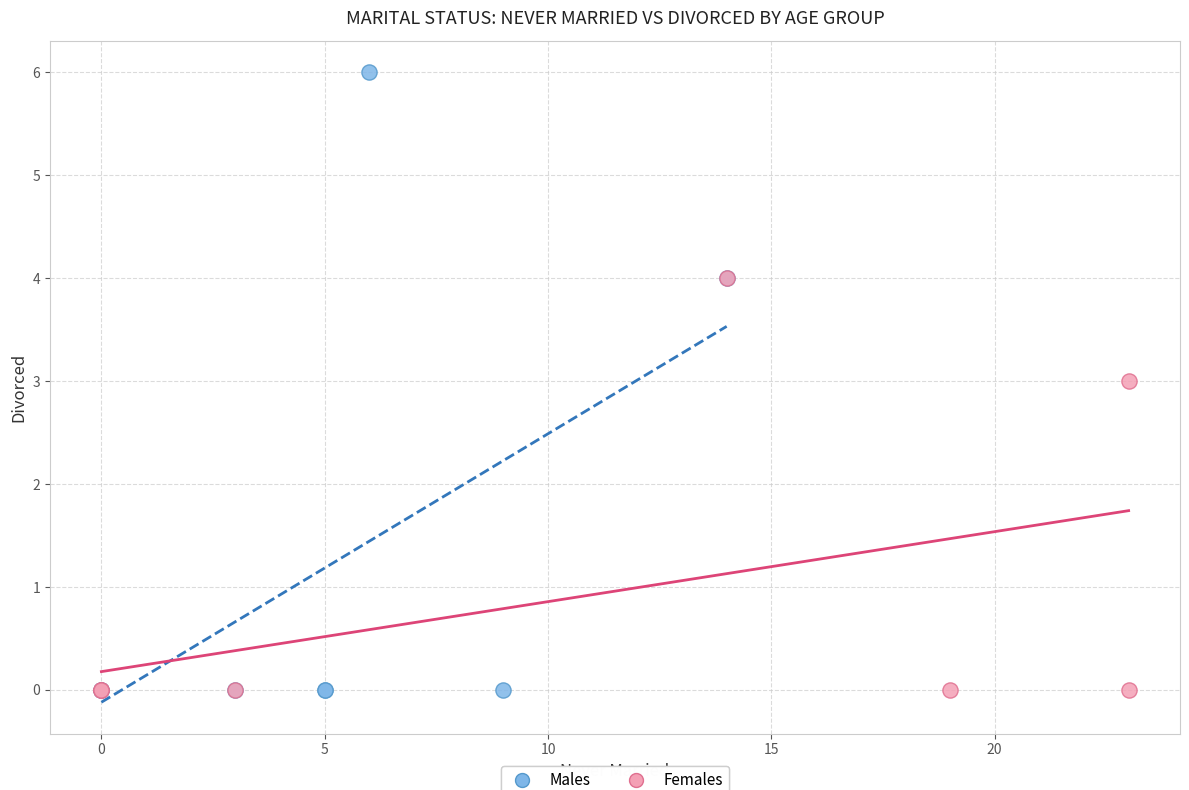

Which series contains the highest Y value?

Males